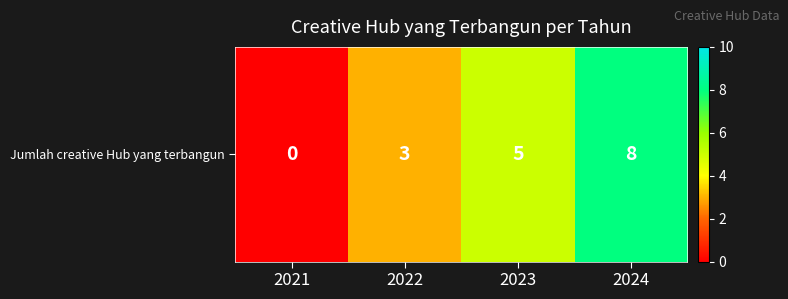

Where is the data nearest to the value 4?

2022